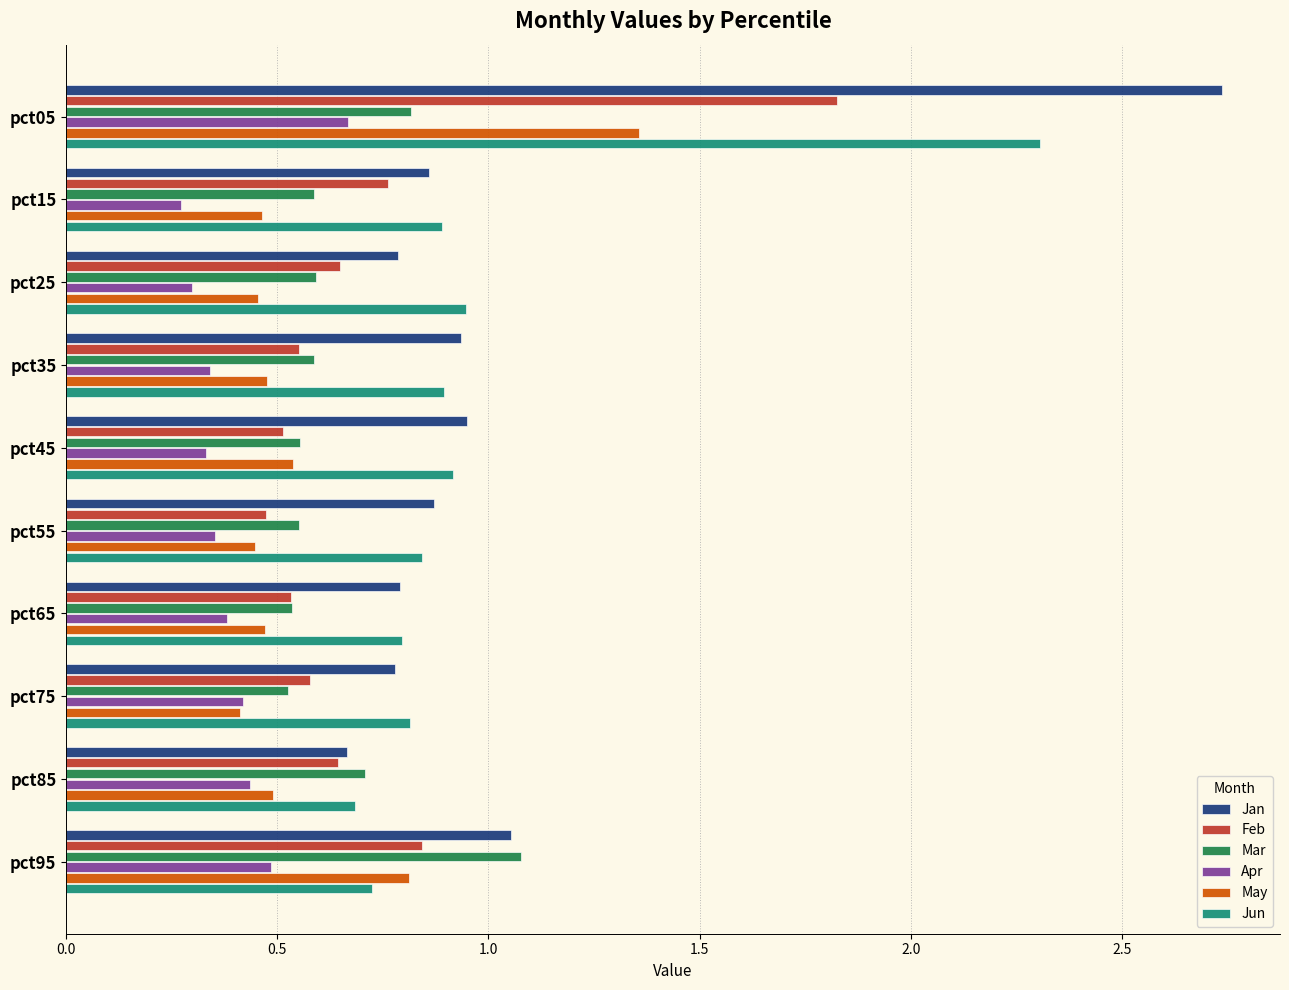

At how many categories does at least one series exceed 2?

1